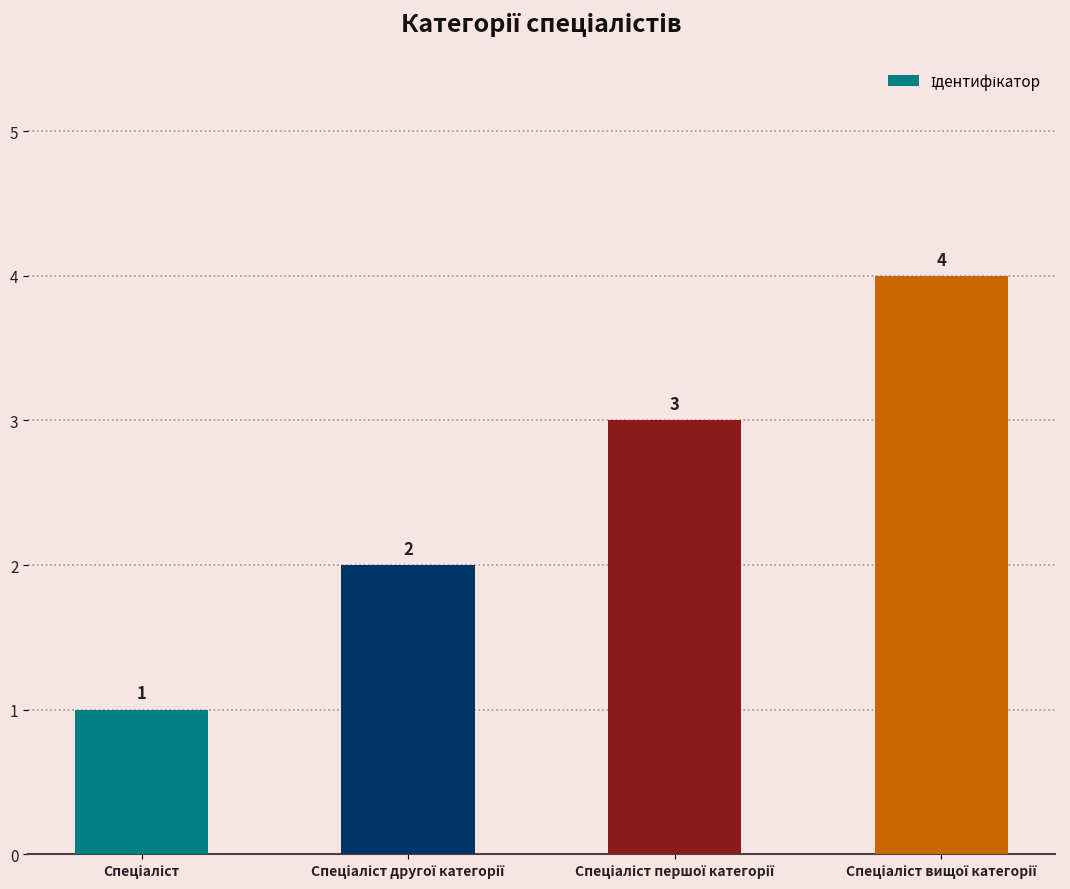

How many values are between 2 and 4?

3